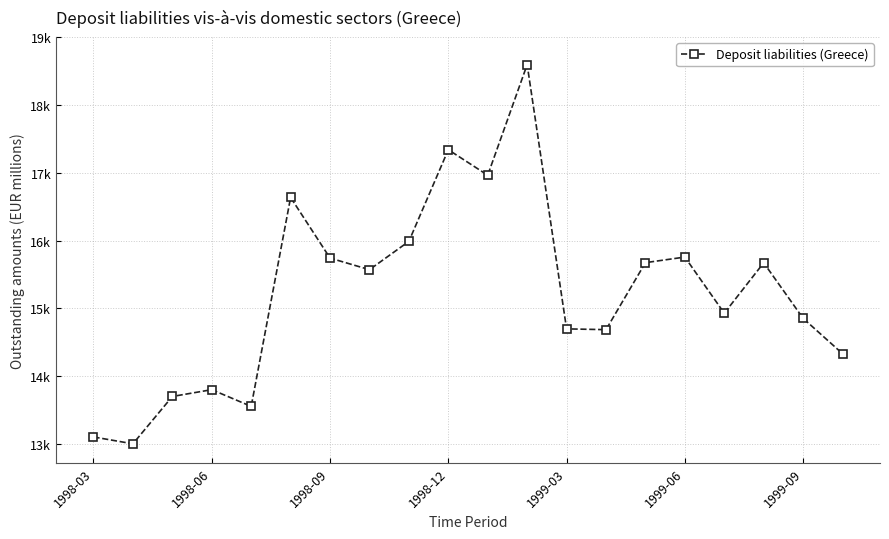

Is this an area chart (filled region under the line)?

No